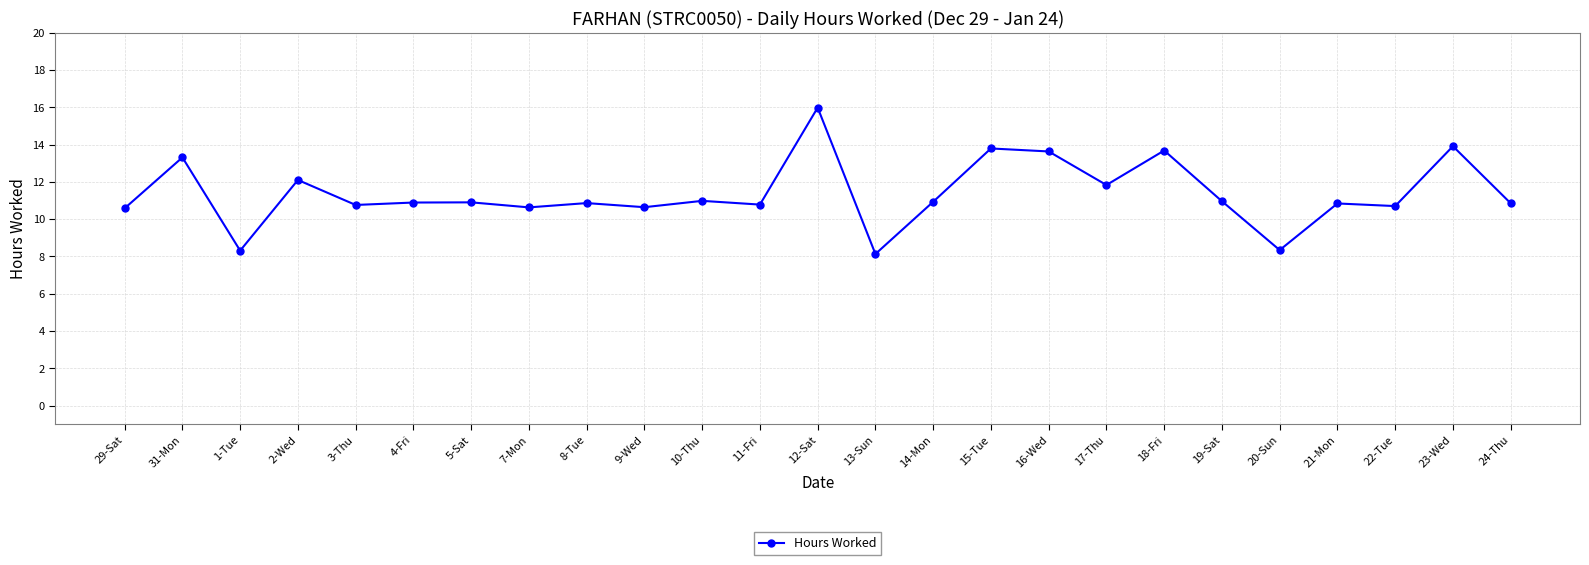

The value at 18-Fri is 13.7. True or false?

True